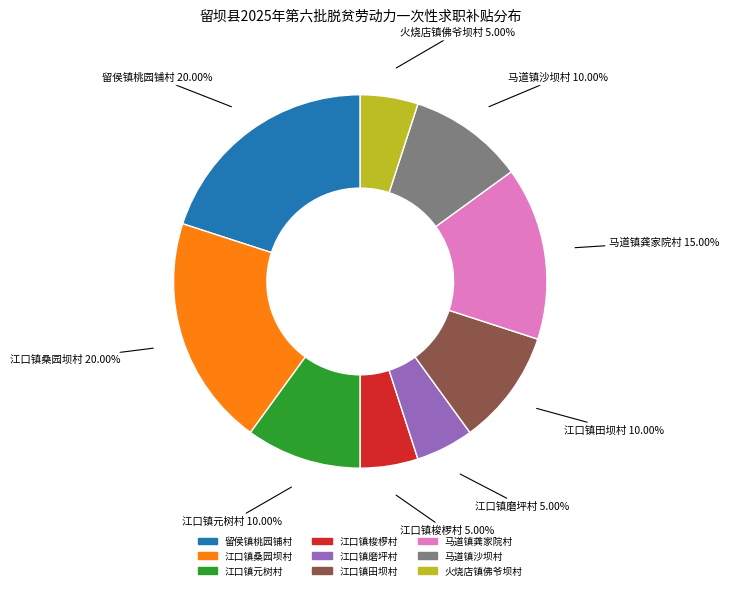

Does 江口镇梭椤村 represent more than half of the total?

No